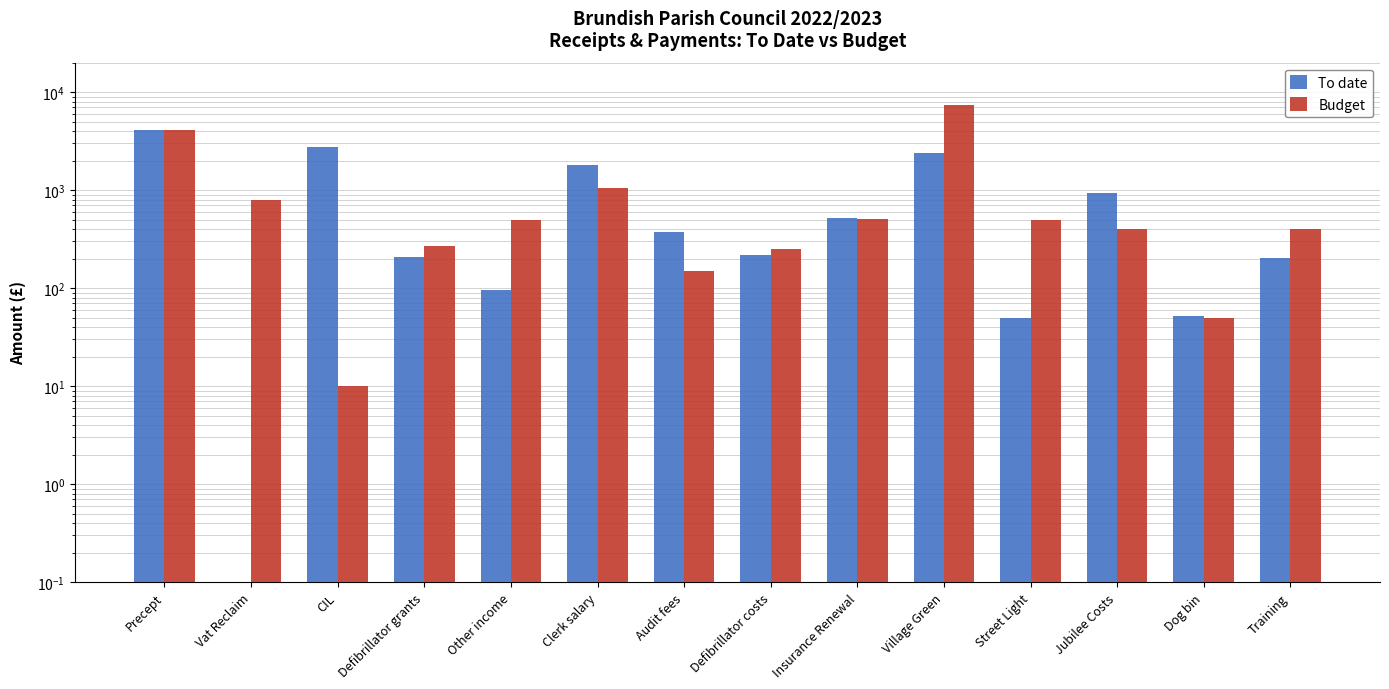

What are all the series names shown in the legend?

To date, Budget